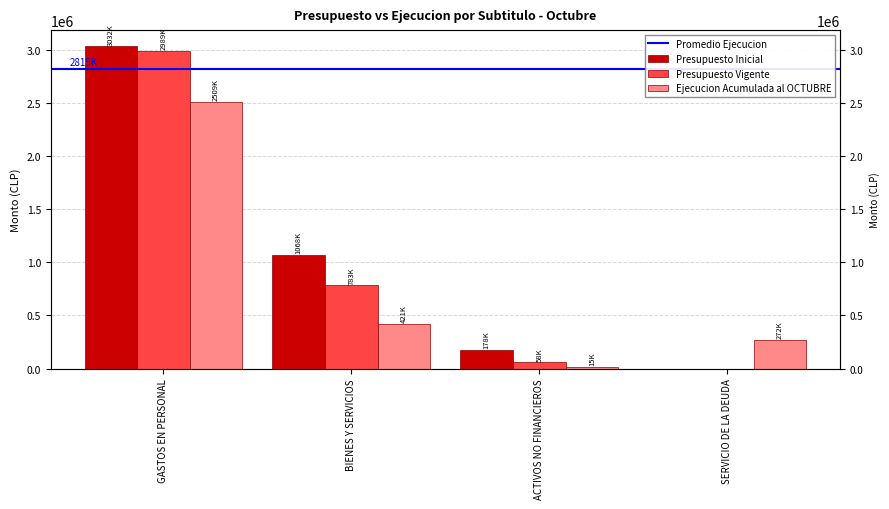

At which category is the sum across all series the highest?

GASTOS EN PERSONAL